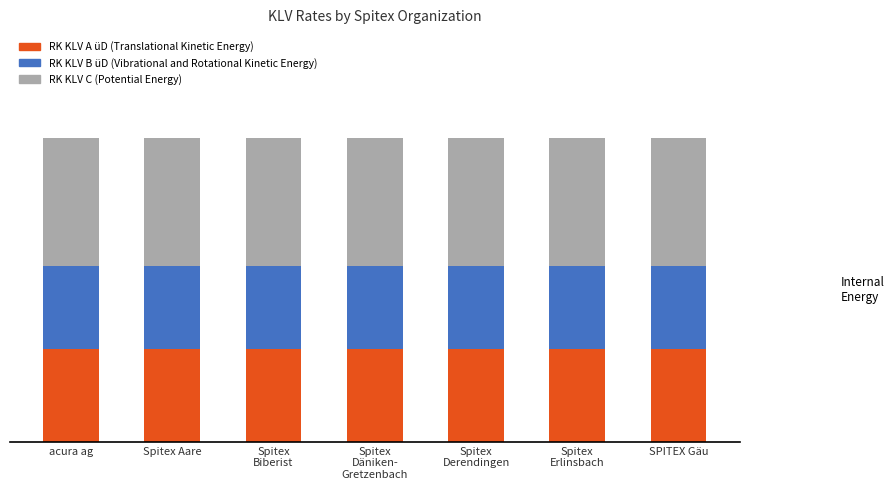

What is the approximate value of RK KLV A üD (Translational Kinetic Energy) at Spitex Aare?

14.0